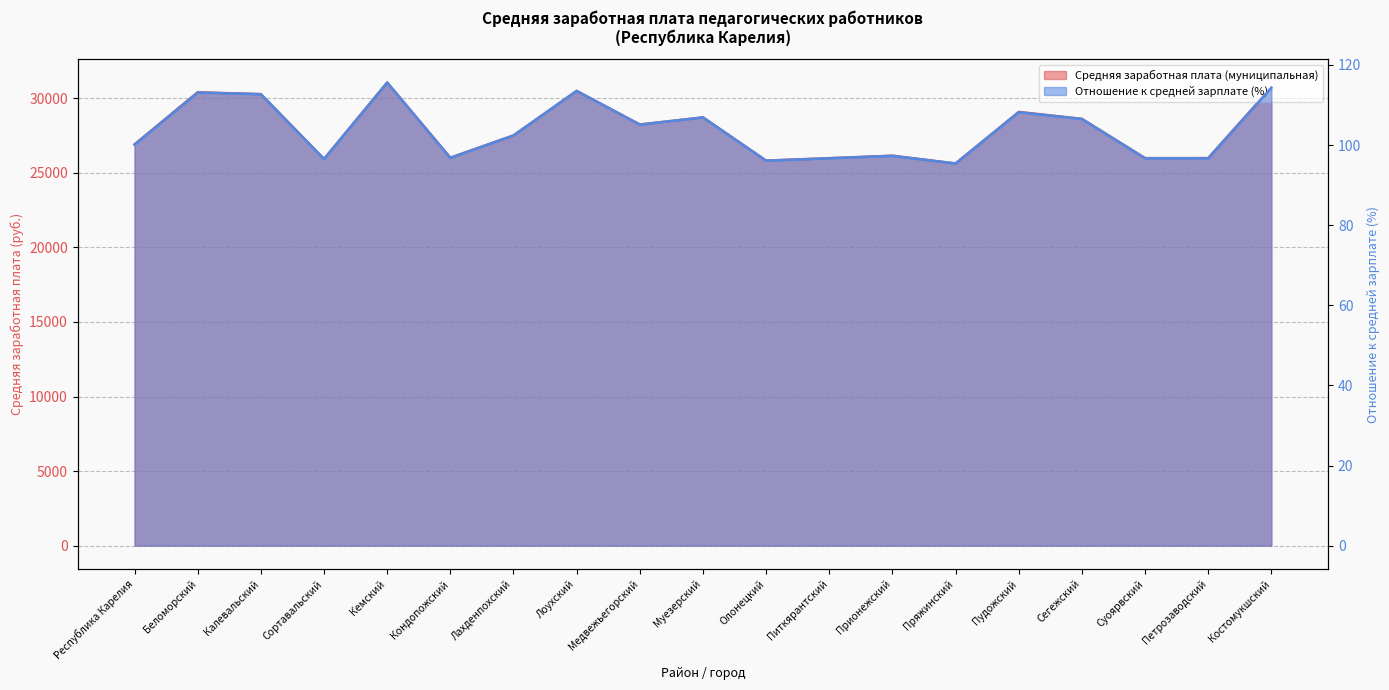

True or false: Средняя заработная плата (муниципальная) and Отношение к средней зарплате (%) intersect in this chart.

False